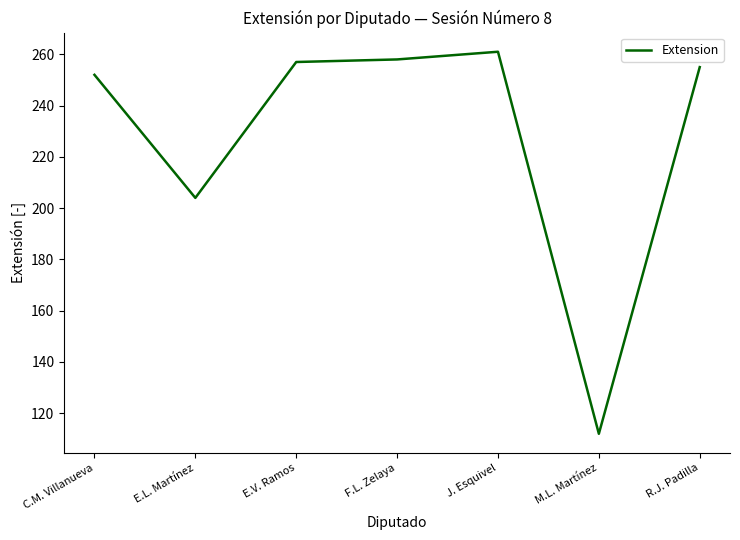

What is the sum of all values?

1599